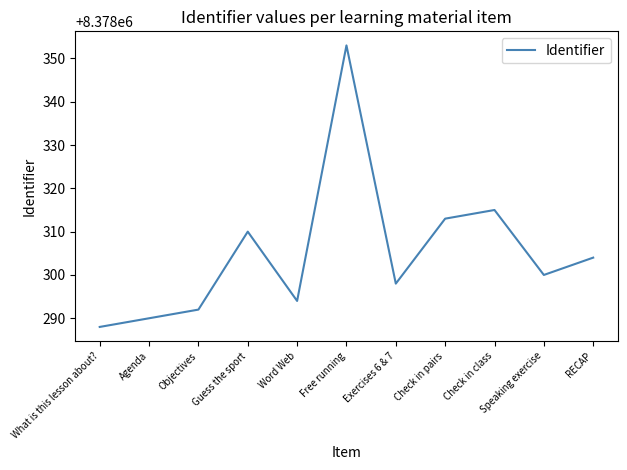

Reading right to left, list all the values displayed in this chart.

RECAP=8378304	Speaking exercise=8378300	Check in class=8378315	Check in pairs=8378313	Exercises 6 & 7=8378298	Free running=8378353	Word Web=8378294	Guess the sport=8378310	Objectives=8378292	Agenda=8378290	What is this lesson about?=8378288